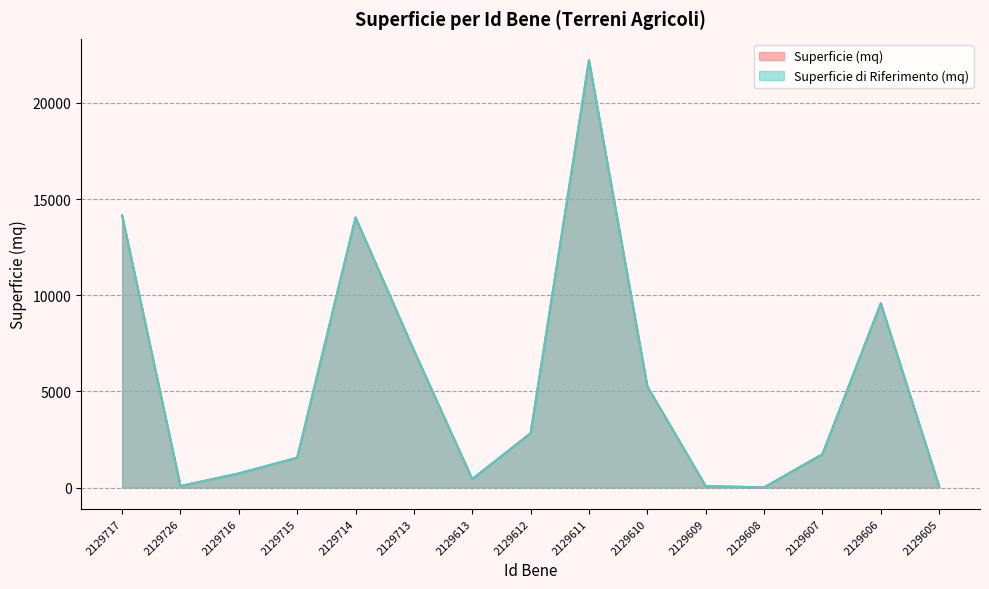

The value of Superficie (mq) at 2129714 is 18583. True or false?

False